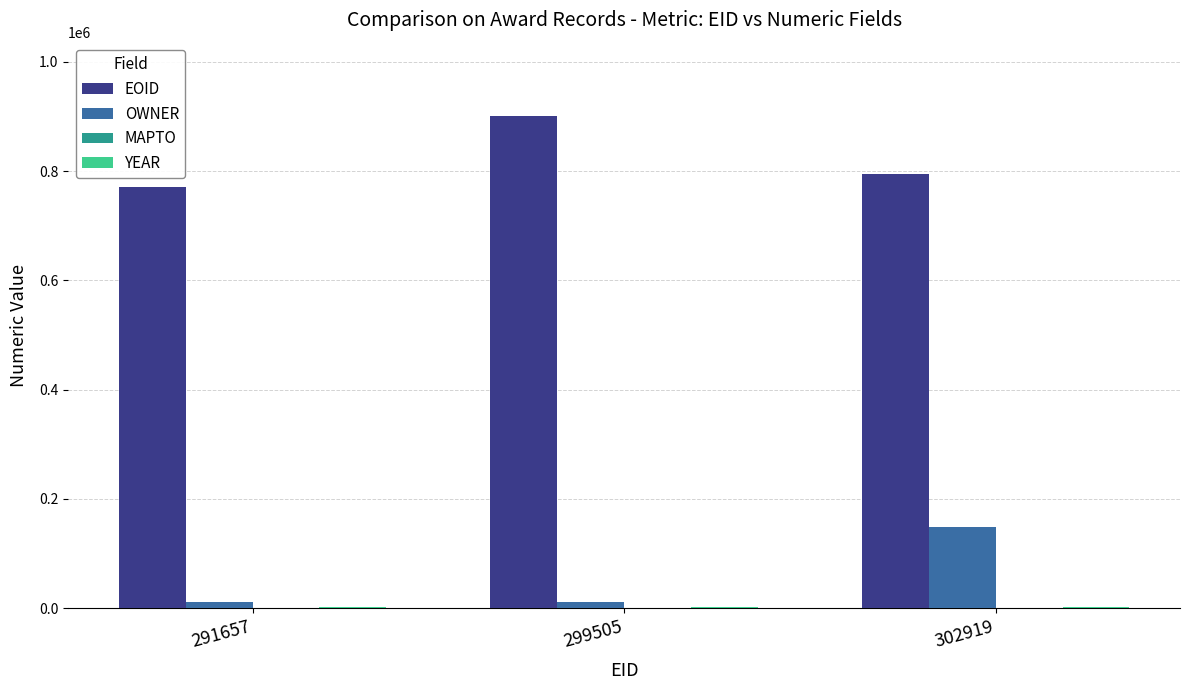

The value of EOID at 299505 is 511413. True or false?

False